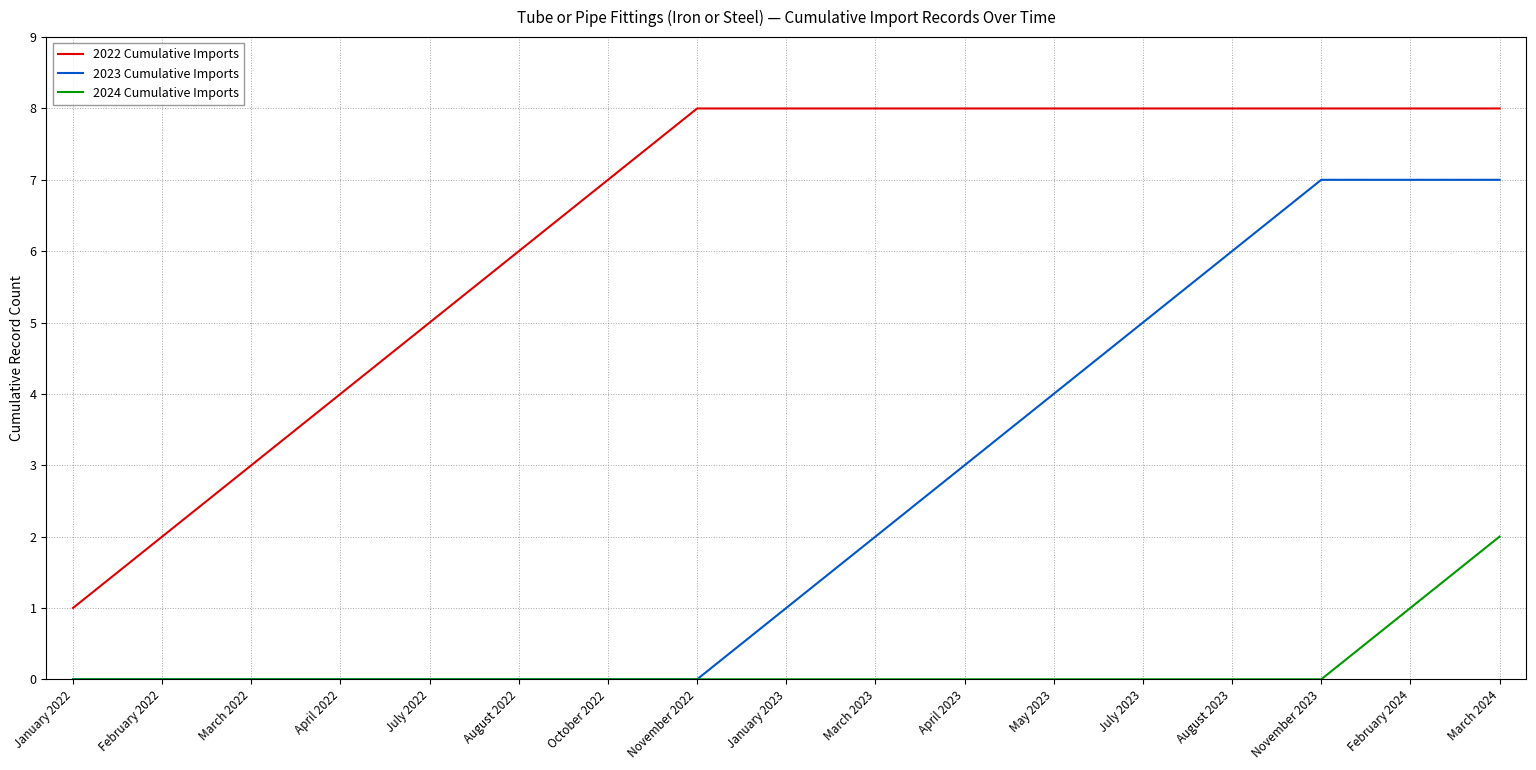

True or false: 2022 Cumulative Imports and 2023 Cumulative Imports cross at least once.

False